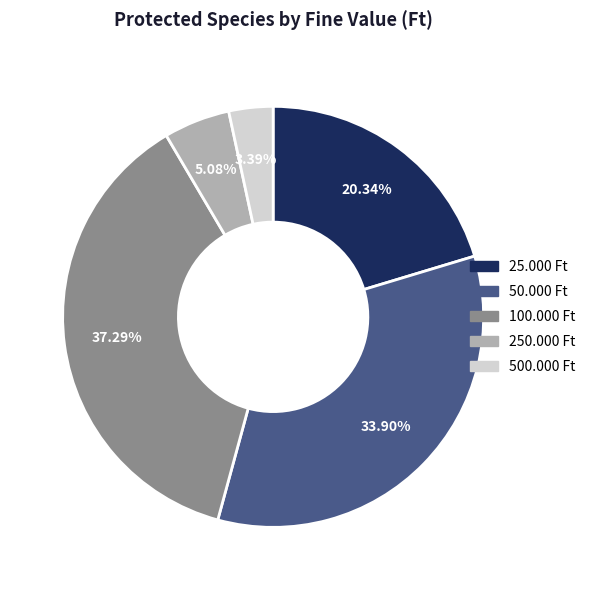

Does 250.000 Ft represent more than half of the total?

No